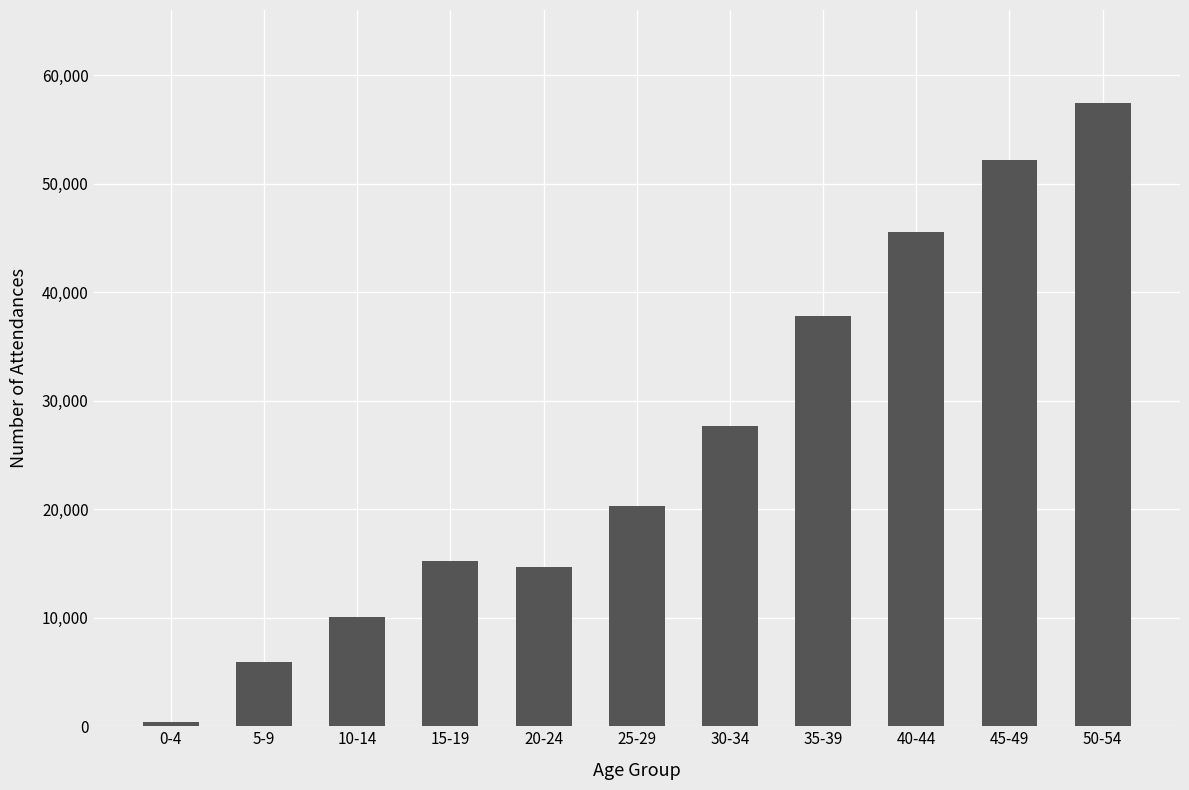

What is the label of the 7th bar from the left?

30-34